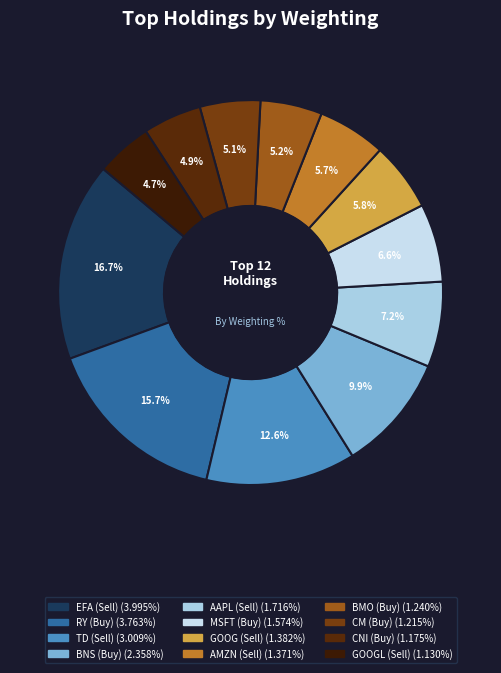

To the nearest percent, what is the combined percentage of RY (Buy) and GOOGL (Sell)?

20%